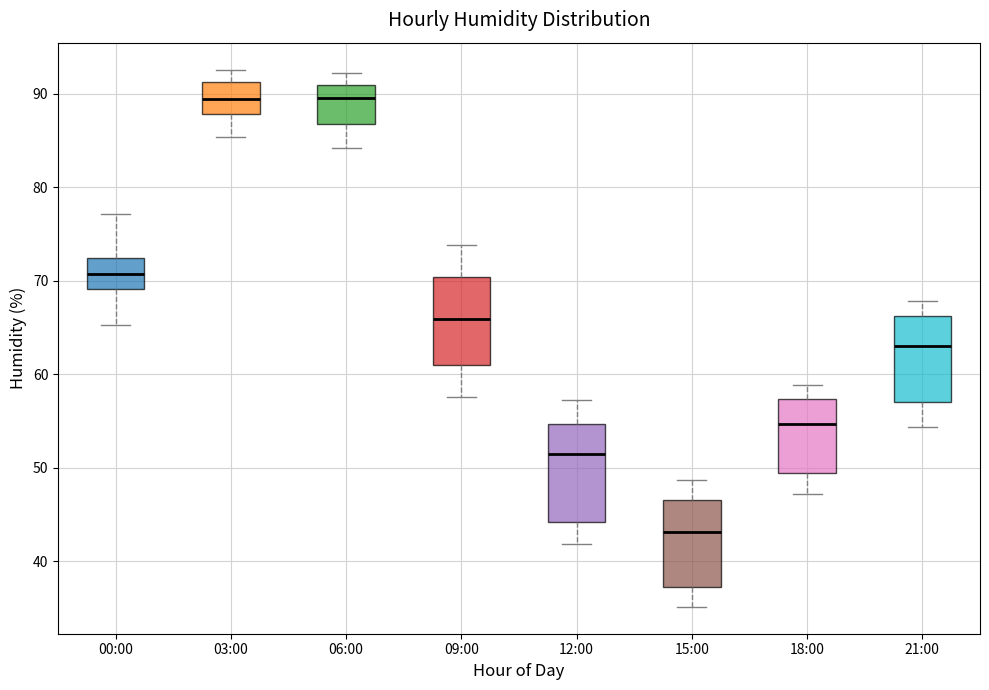

Reading left to right, read every box against the y-axis: the position of its median line, the range the box covers, and the ends of its whiskers. The values are not printed on the chart, so give them approximately, as read against the axis.

00:00: median 71, box 69 to 72, whiskers 65 to 77
03:00: median 90, box 88 to 91, whiskers 85 to 93
06:00: median 90, box 87 to 91, whiskers 84 to 92
09:00: median 66, box 61 to 70, whiskers 58 to 74
12:00: median 51, box 44 to 55, whiskers 42 to 57
15:00: median 43, box 37 to 47, whiskers 35 to 49
18:00: median 55, box 49 to 57, whiskers 47 to 59
21:00: median 63, box 57 to 66, whiskers 54 to 68